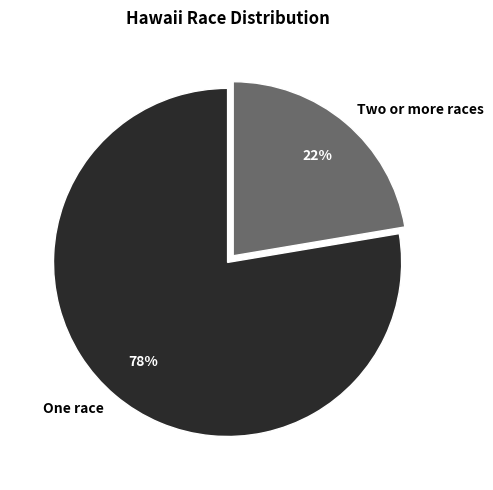

What is the majority slice?

One race